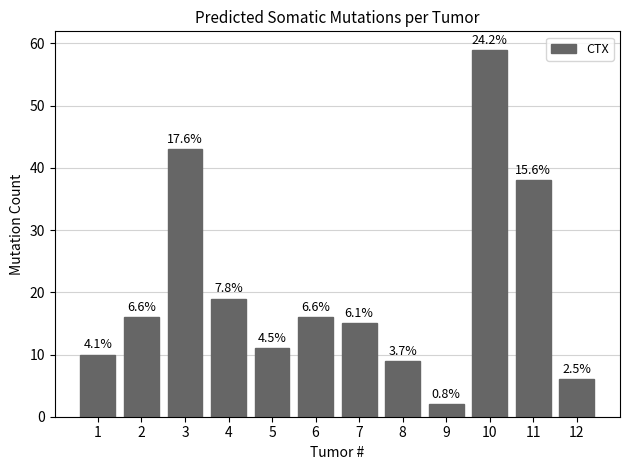

Are the bars grouped side by side (vs. stacked)?

No